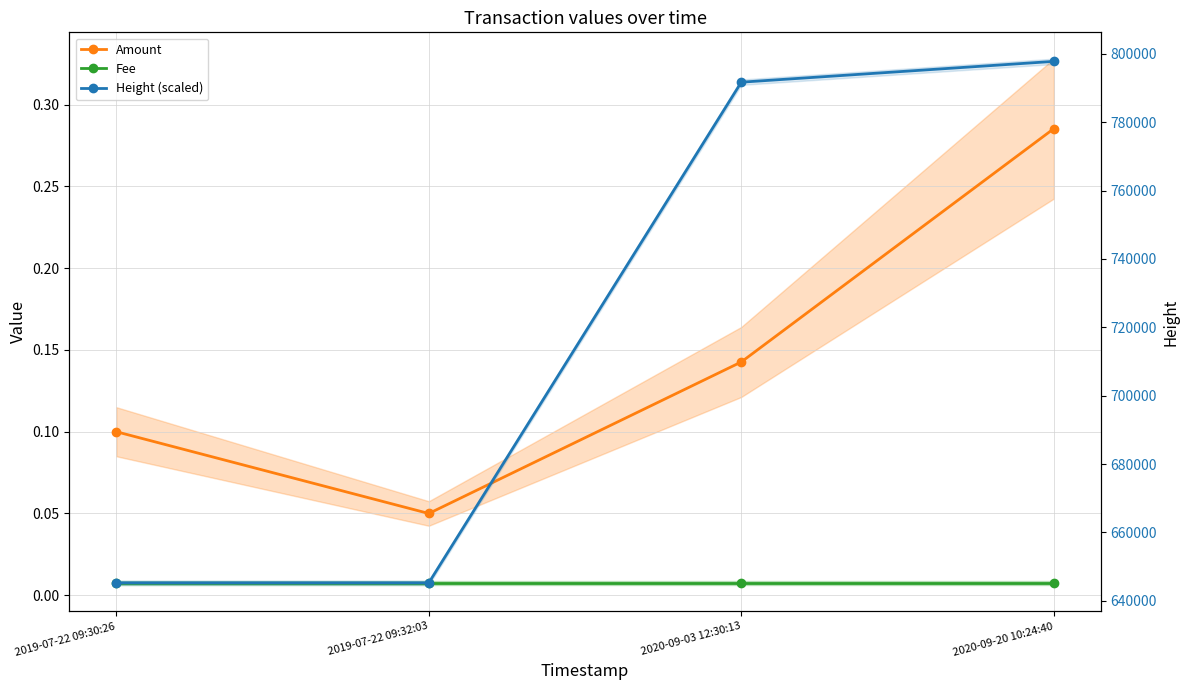

True or false: Height (scaled) and Amount intersect in this chart.

False